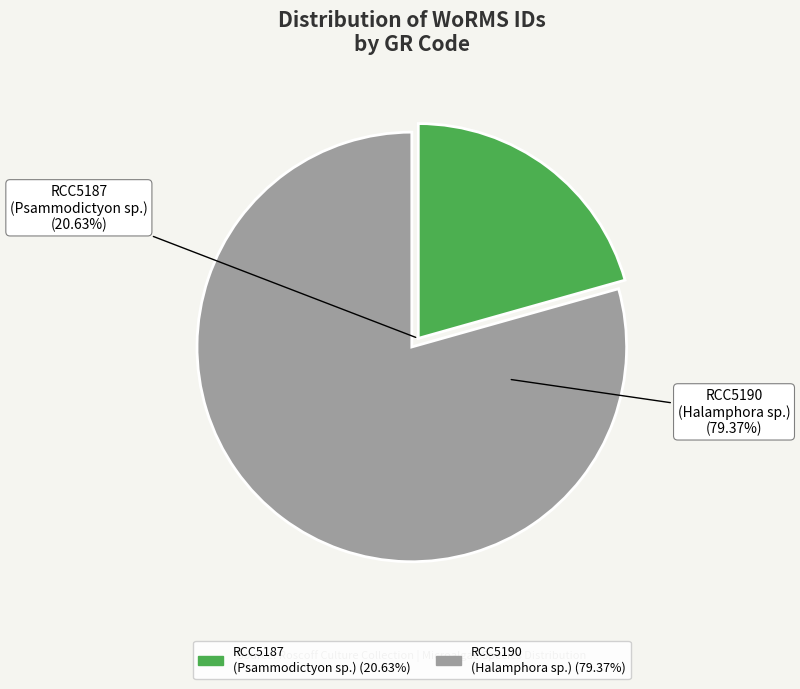

Rank the categories by value from lowest to highest.

RCC5187
(Psammodictyon sp.), RCC5190
(Halamphora sp.)